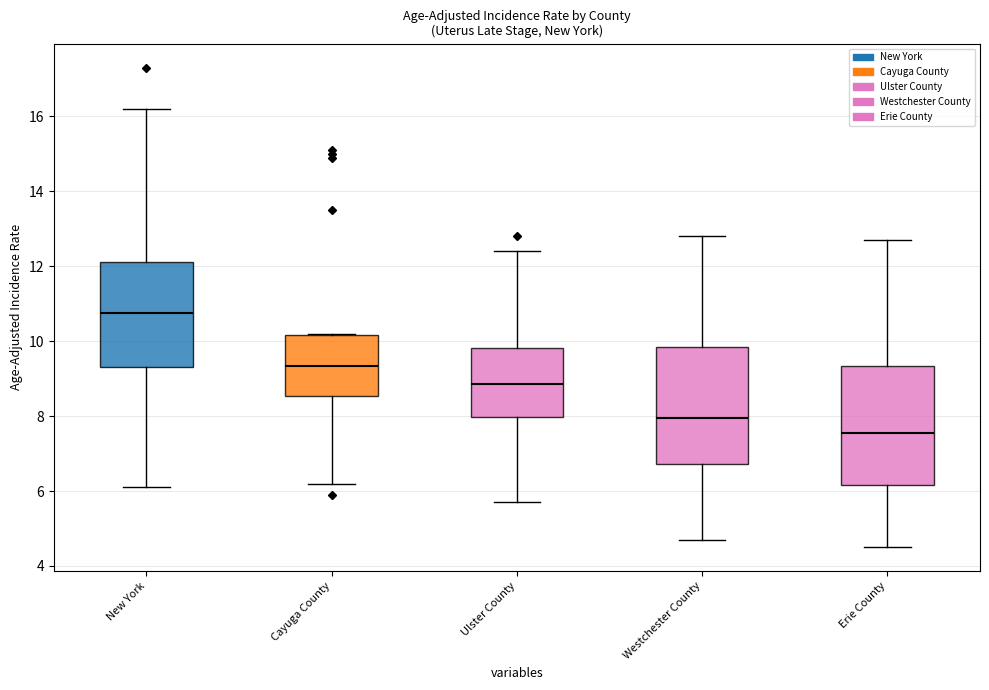

Which box has the lowest median line?

Erie County